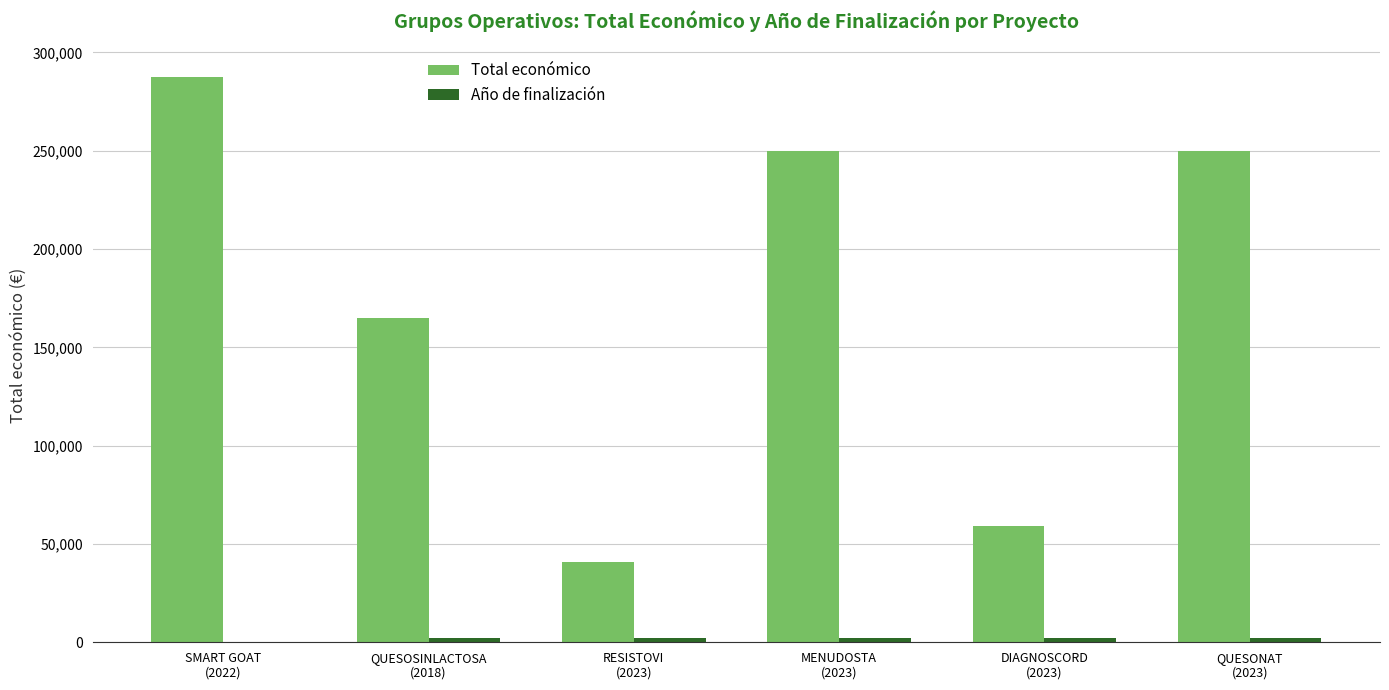

Which series has the largest total across all categories?

Total económico